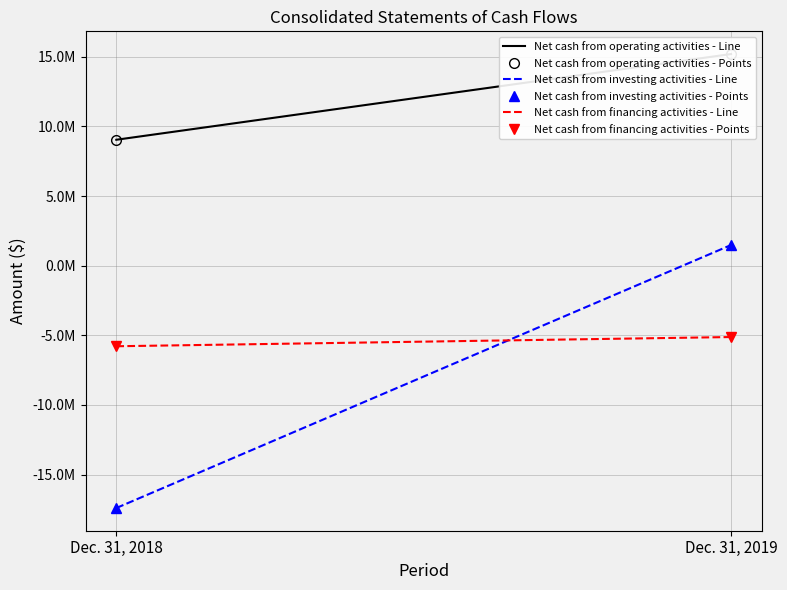

Count the Net cash from financing activities - Line values in the range -5786004 to -5124101.

2